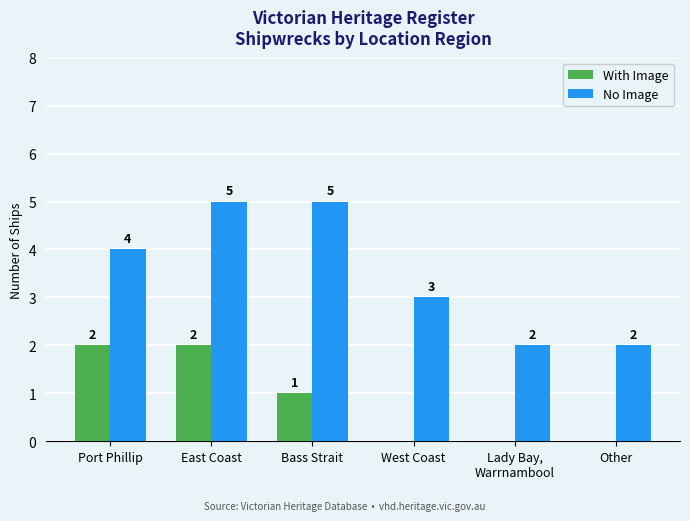

Count the number of data series in this chart.

2